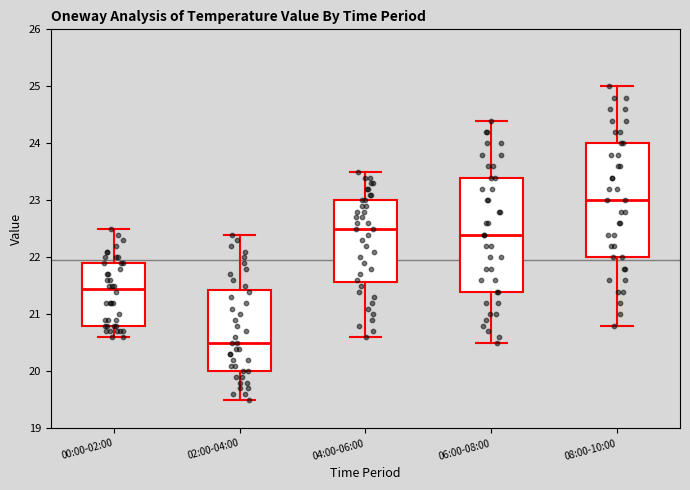

Reading left to right, transcribe this box plot: for each box, give where its median line is, the range the box spans, and where its two whiskers end, as read against the y-axis. The values are not printed on the chart, so give them approximately, as read against the axis.

00:00-02:00: median 21.5, box 20.8 to 21.9, whiskers 20.6 to 22.5
02:00-04:00: median 20.5, box 20.0 to 21.4, whiskers 19.5 to 22.4
04:00-06:00: median 22.5, box 21.6 to 23.0, whiskers 20.6 to 23.5
06:00-08:00: median 22.4, box 21.4 to 23.4, whiskers 20.5 to 24.4
08:00-10:00: median 23.0, box 22.0 to 24.0, whiskers 20.8 to 25.0